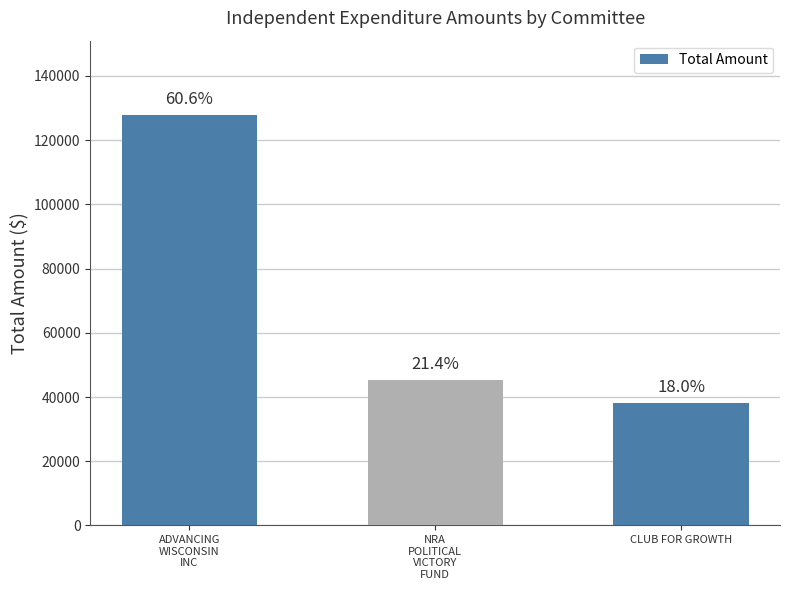

How many bars are there in total?

3